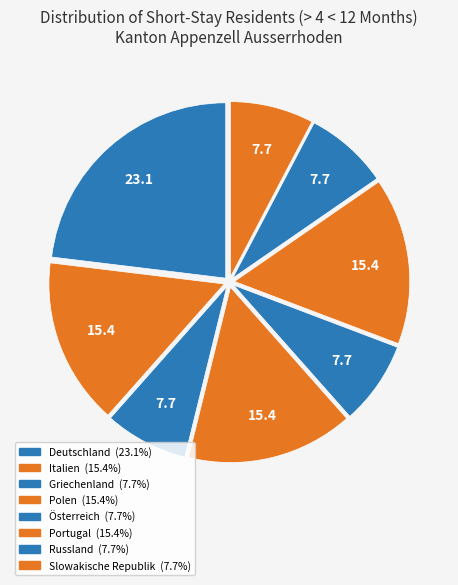

The Italien slice represents 15% of the pie. True or false?

True